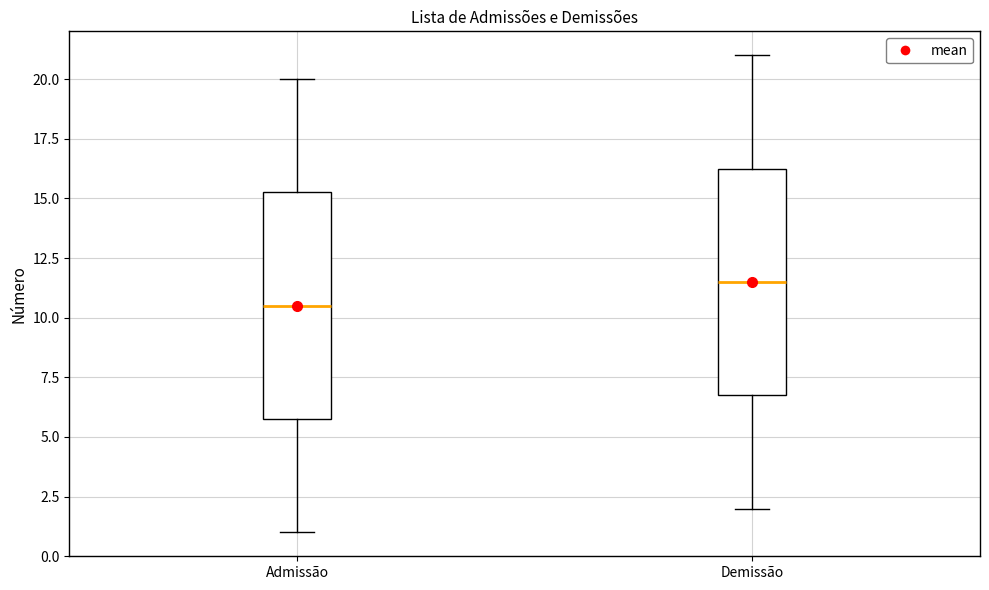

Which box's median line is the highest?

Demissão